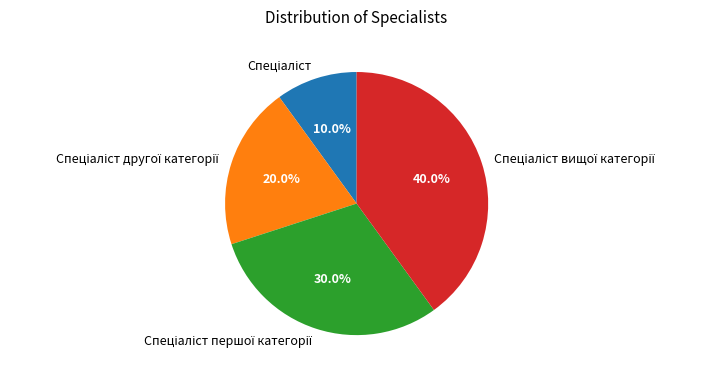

How many segments does this pie chart have?

4